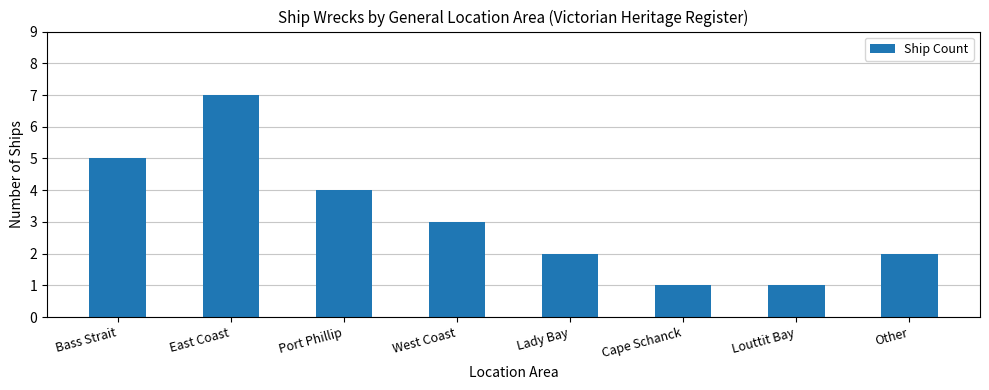

What is the smallest value displayed?

1